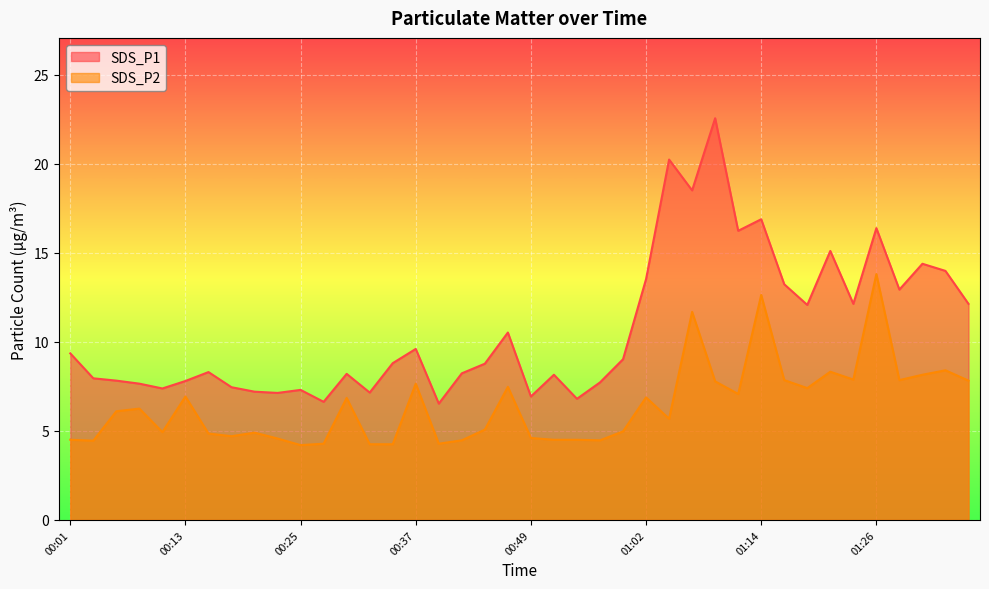

What is the label of the 3rd point from the right?

01:31